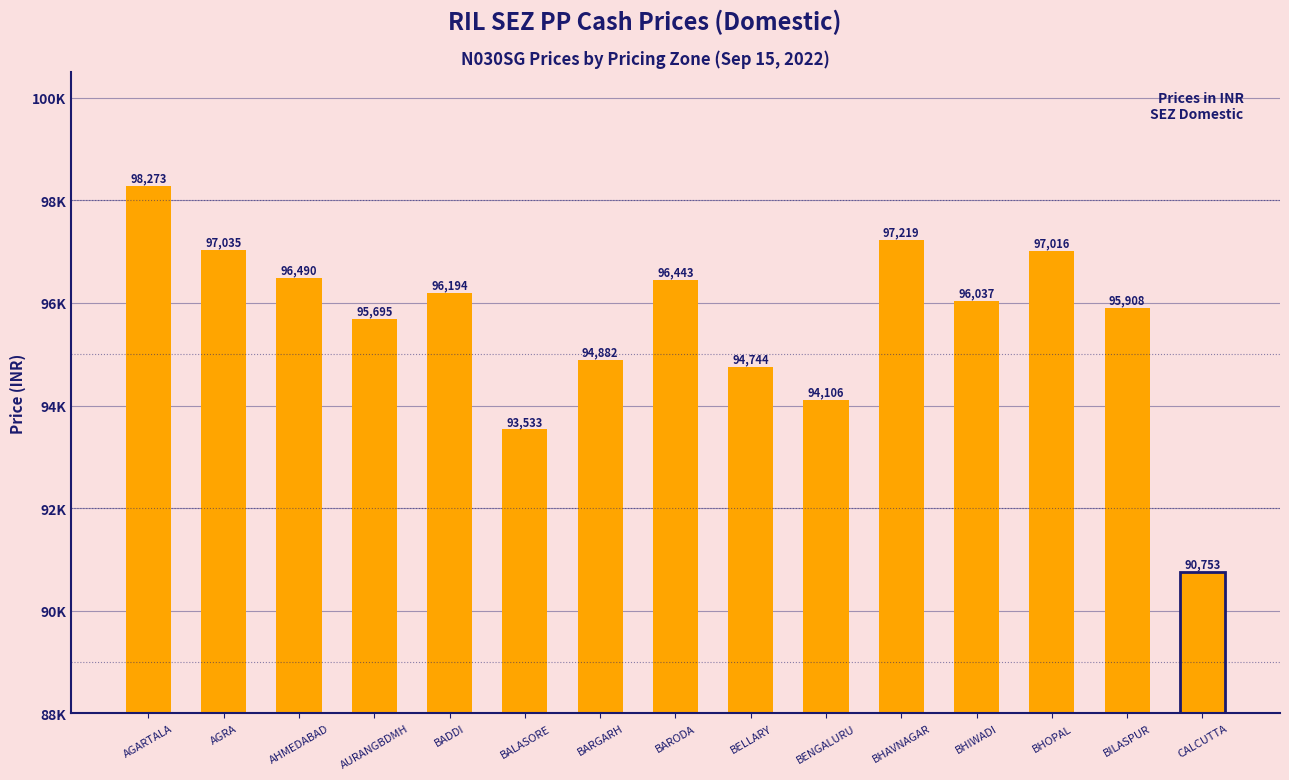

Are the bars horizontal?

No